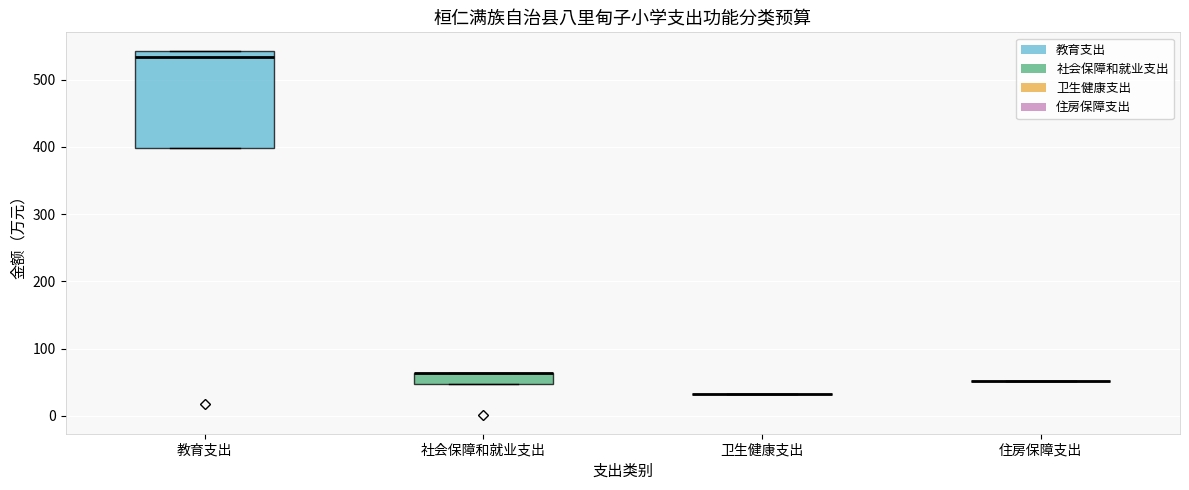

Reading left to right, transcribe this box plot: for each box, give where its median line is, the range the box spans, and where its two whiskers end, as read against the y-axis. The values are not printed on the chart, so give them approximately, as read against the axis.

教育支出: median 530, box 400 to 540, whiskers 400 to 540
社会保障和就业支出: median 60 (drawn on the box's upper edge), box 50 to 60, whiskers 50 to 60
卫生健康支出: box collapsed to a line at 30, whiskers 30 to 30
住房保障支出: box collapsed to a line at 50, whiskers 50 to 50